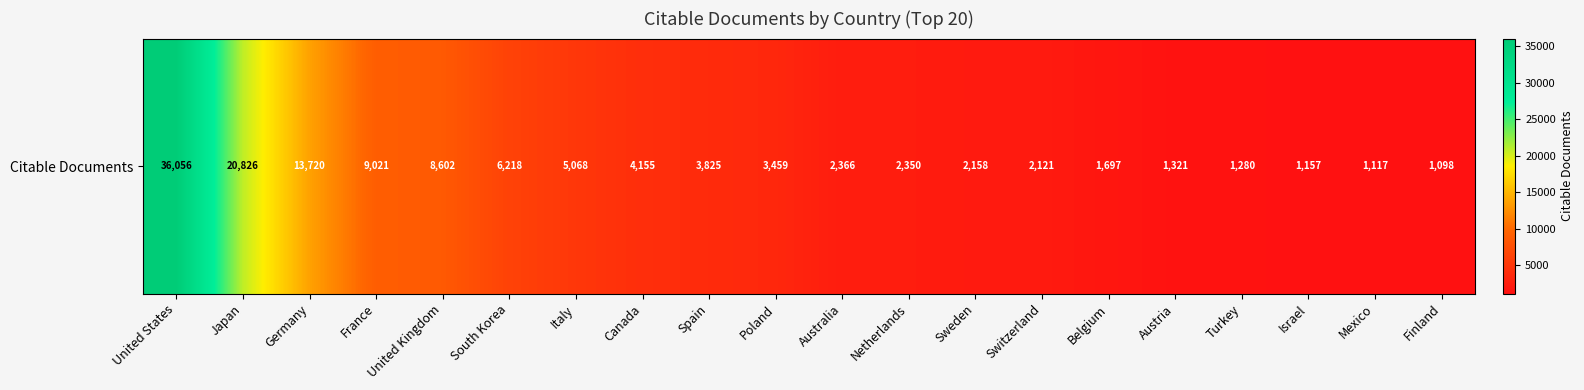

Reading right to left, transcribe all the data shown in this chart.

1098	1117	1157	1280	1321	1697	2121	2158	2350	2366	3459	3825	4155	5068	6218	8602	9021	13720	20826	36056